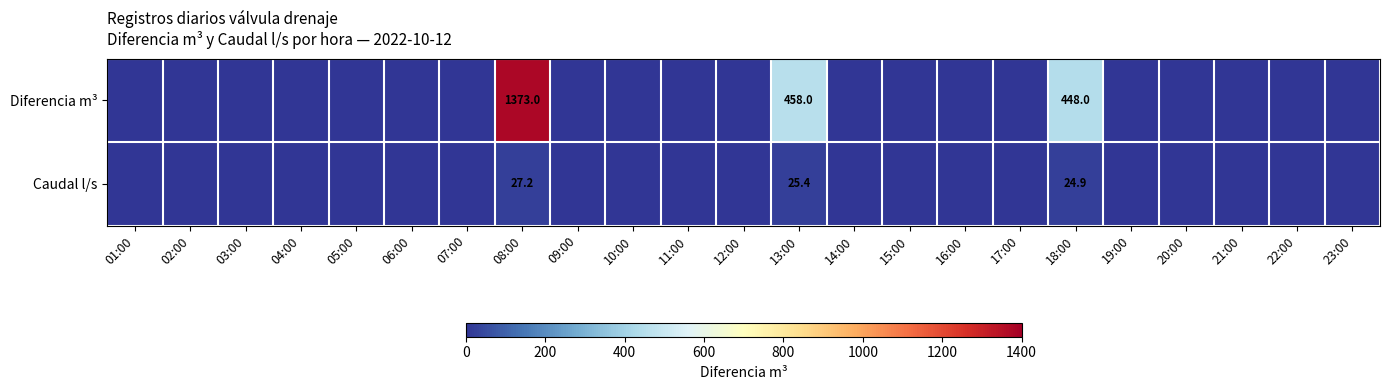

How many categories are shown in the chart?

23